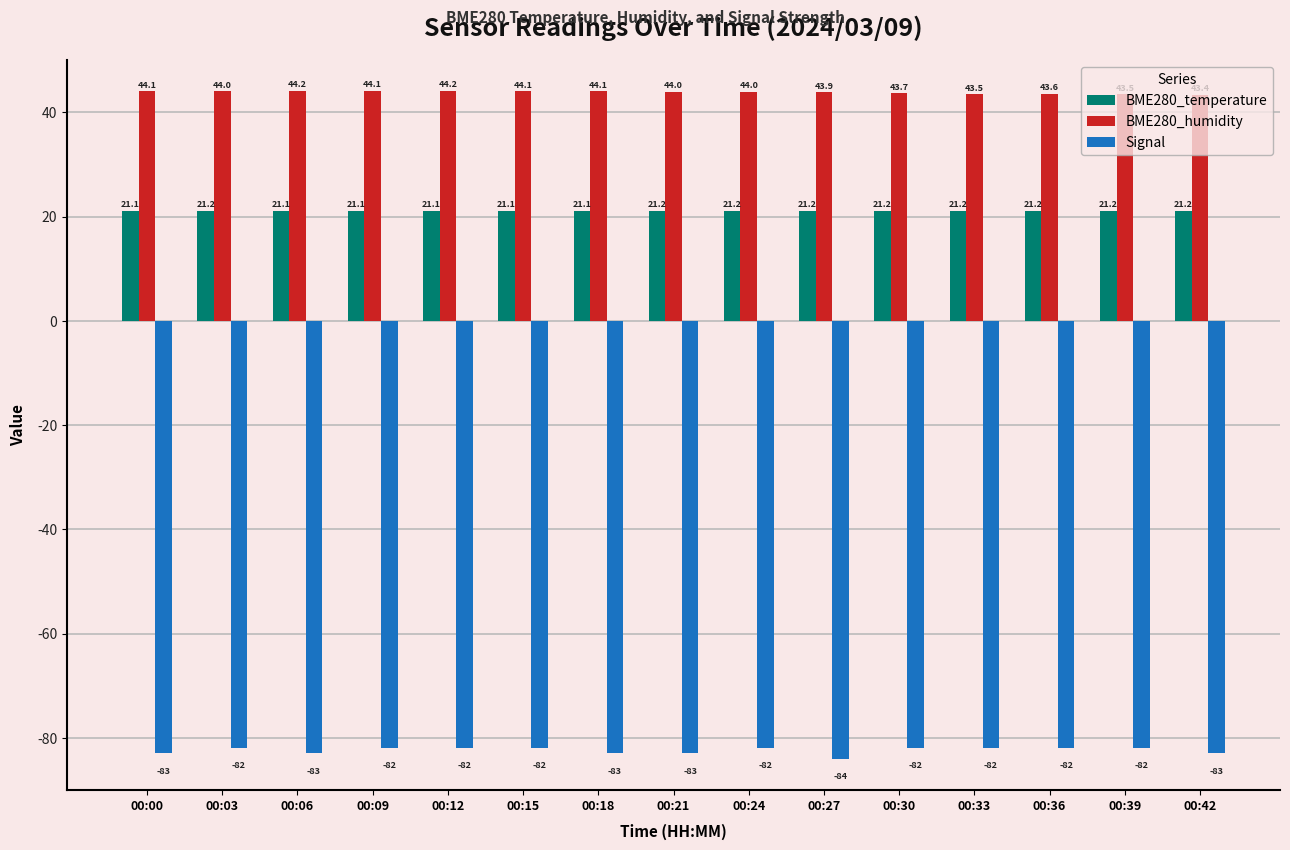

True or false: Signal has a value of -26.2 at 00:00.

False